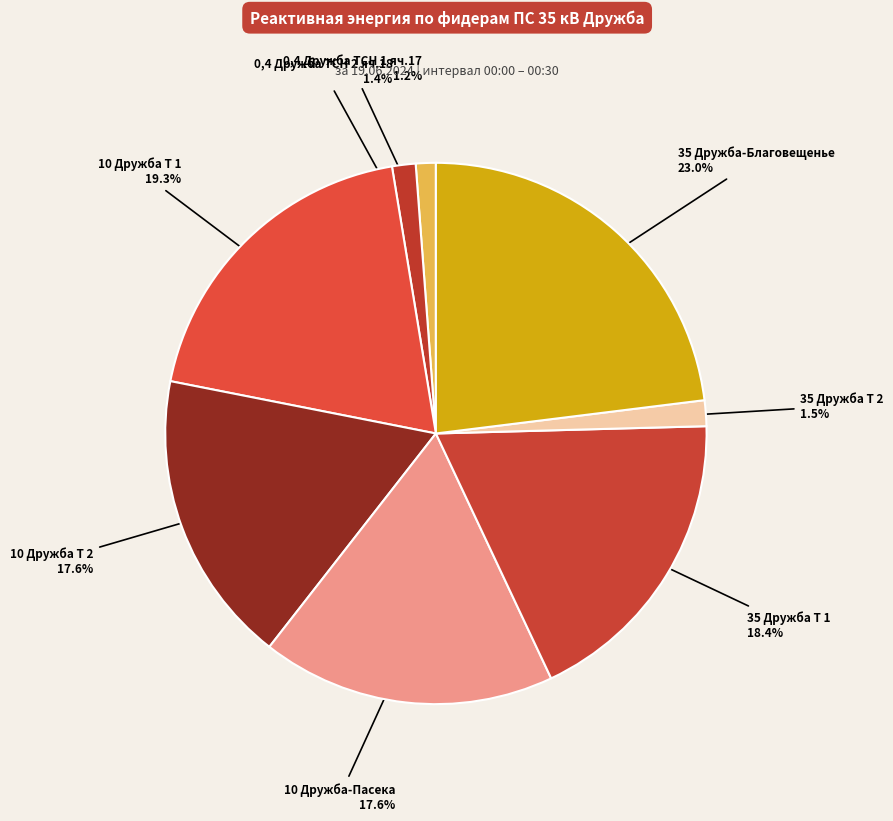

Rank the categories by value from lowest to highest.

0,4 Дружба ТСН 1 яч.17, 0,4 Дружба ТСН 2 яч.18, 35 Дружба Т 2, 10 Дружба Т 2, 10 Дружба-Пасека, 35 Дружба Т 1, 10 Дружба Т 1, 35 Дружба-Благовещенье